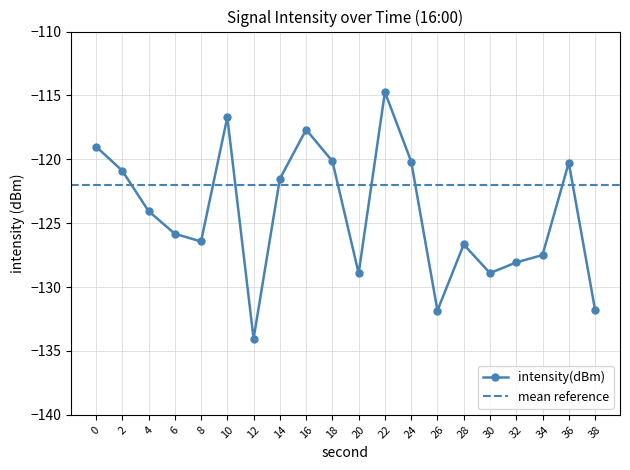

The value at 22 is -114.7. True or false?

True